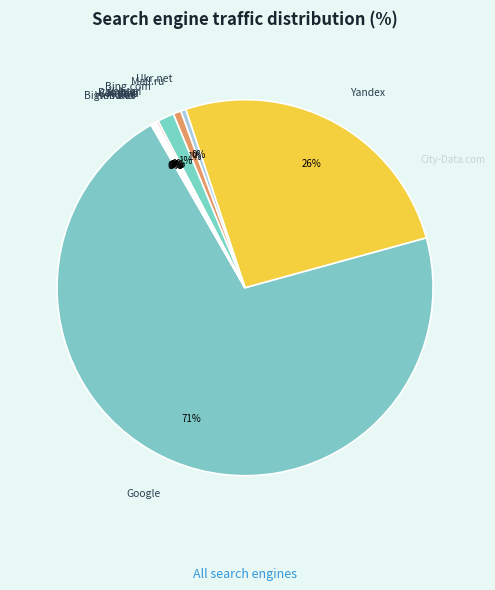

Does Mail.ru represent more than half of the total?

No